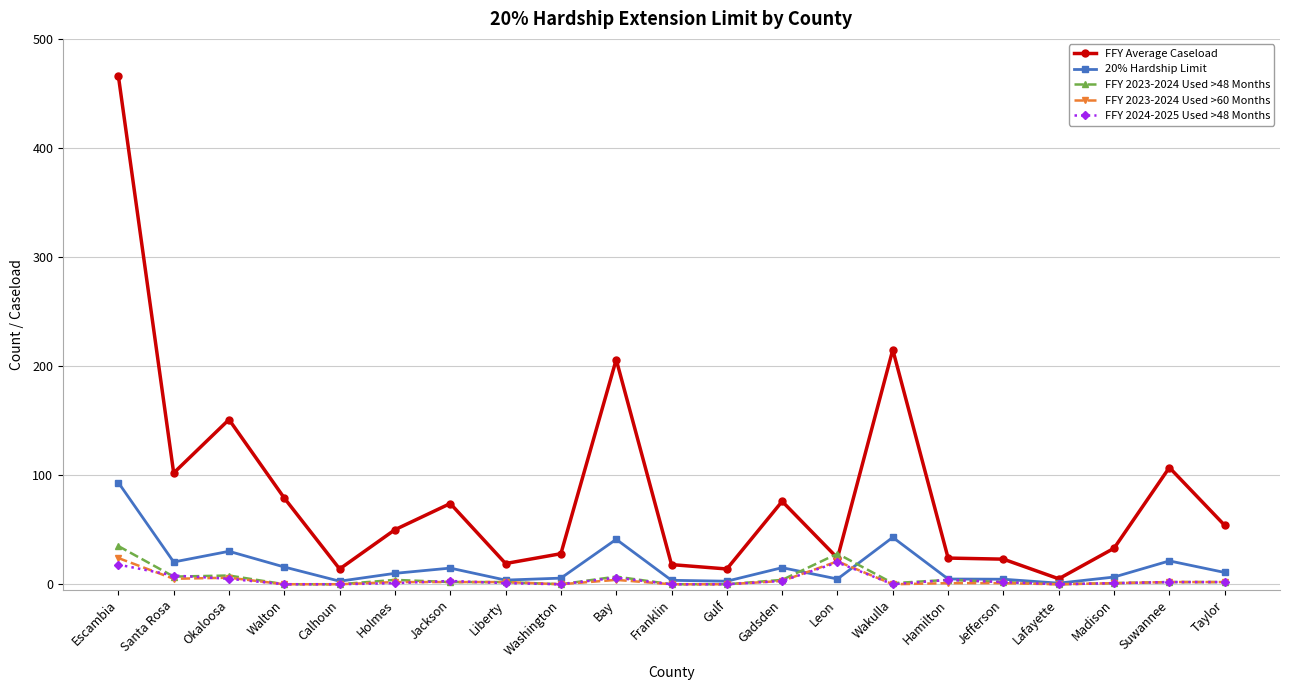

True or false: FFY Average Caseload has more than 1 interior local peaks.

True